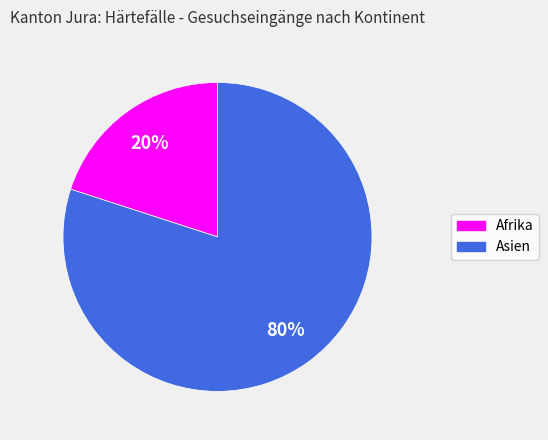

Count the number of slices in the pie.

2